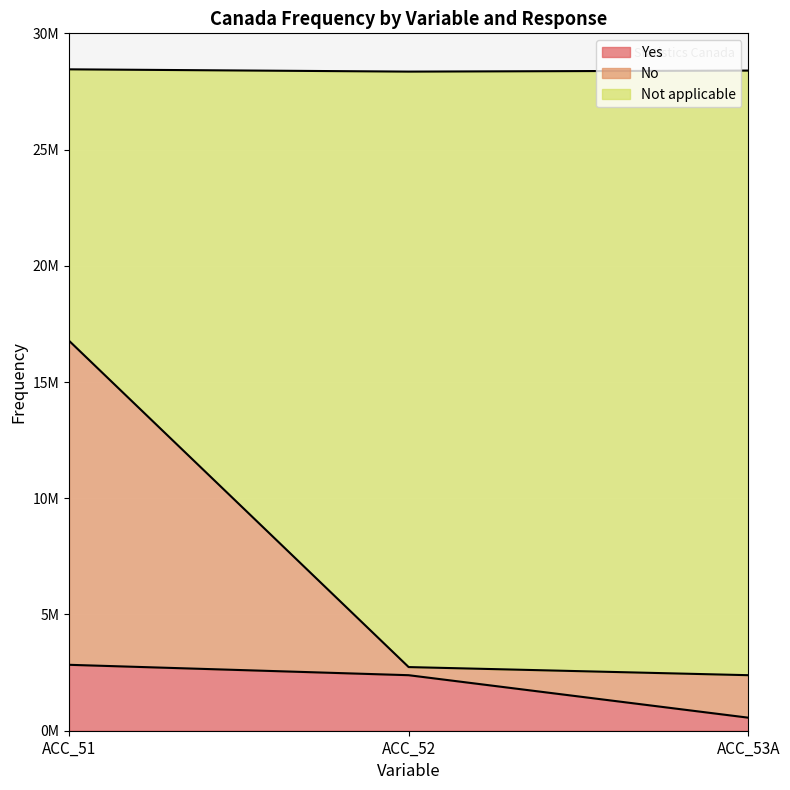

What is the difference between the maximum and minimum values in the Yes series?

2274500